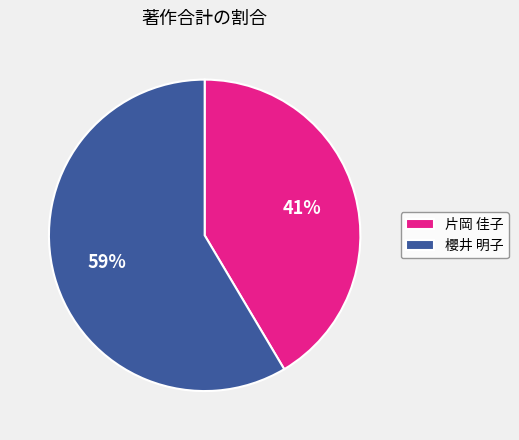

What is the ratio of the value at 櫻井 明子 to the value at 片岡 佳子?

1.4